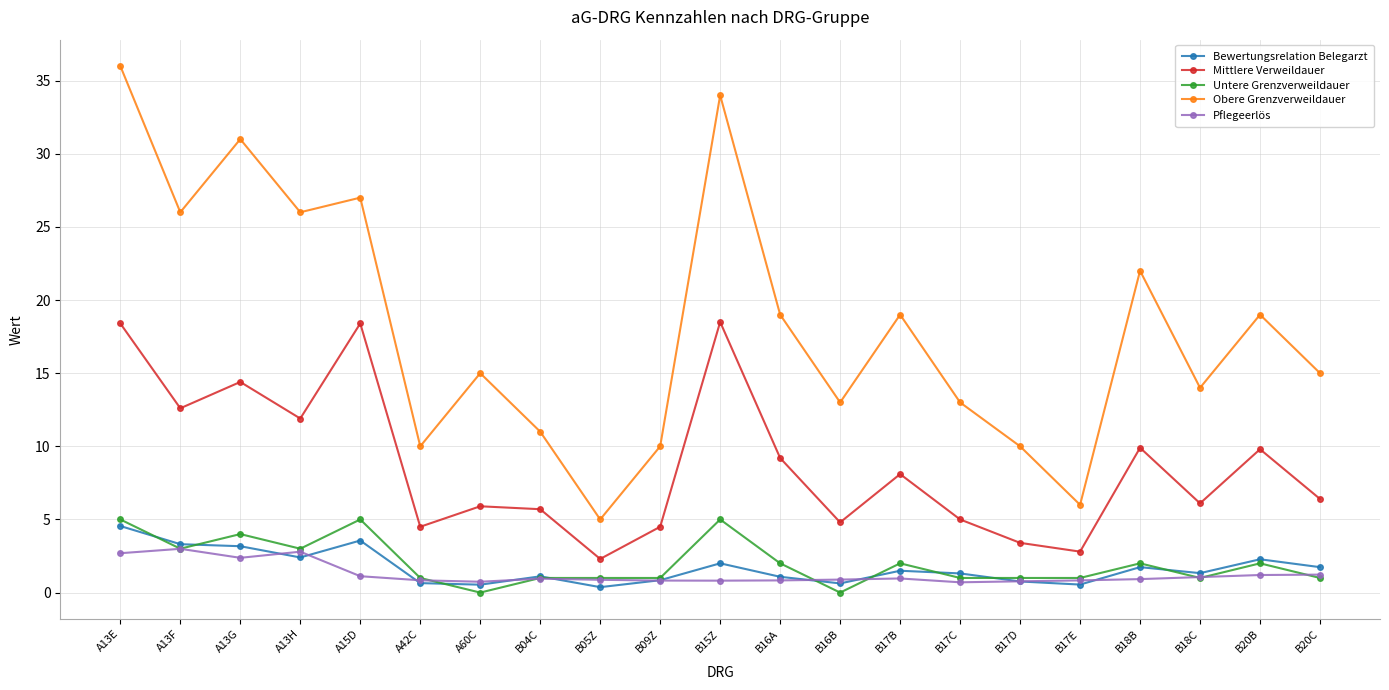

What is the minimum value for Bewertungsrelation Belegarzt?

0.4